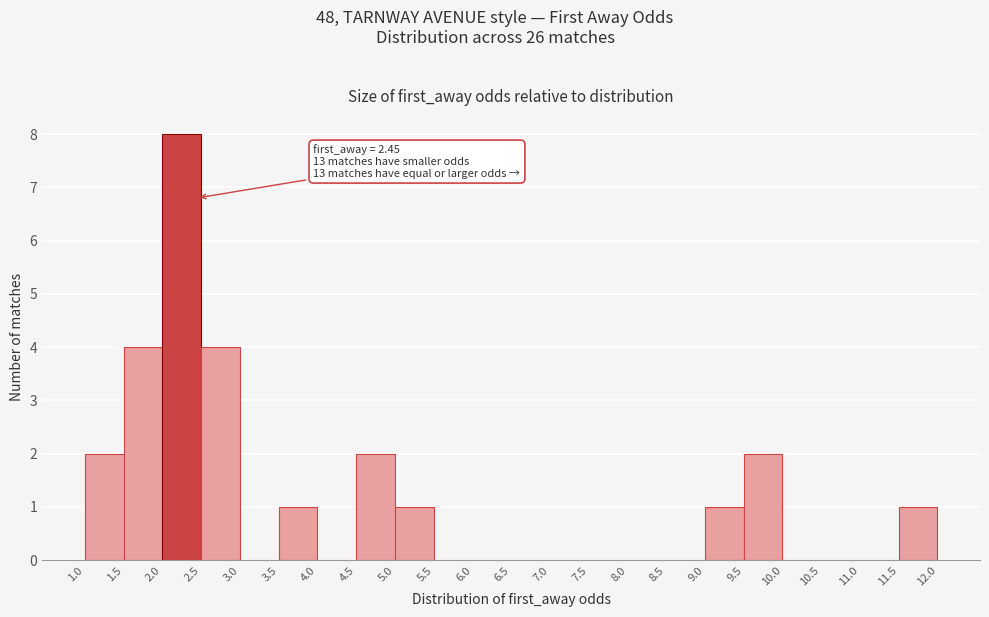

Over which range of the x-axis is the bar tallest?

2.0 to 2.5